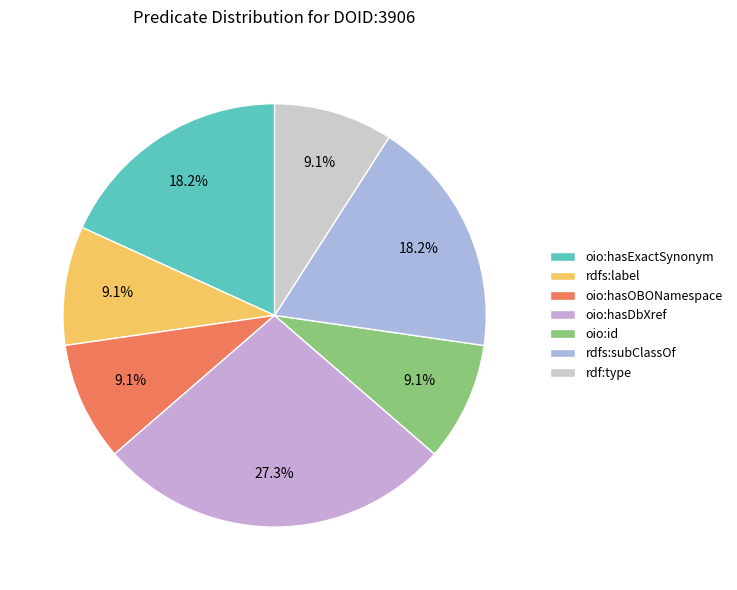

How many slices are in this pie chart?

7